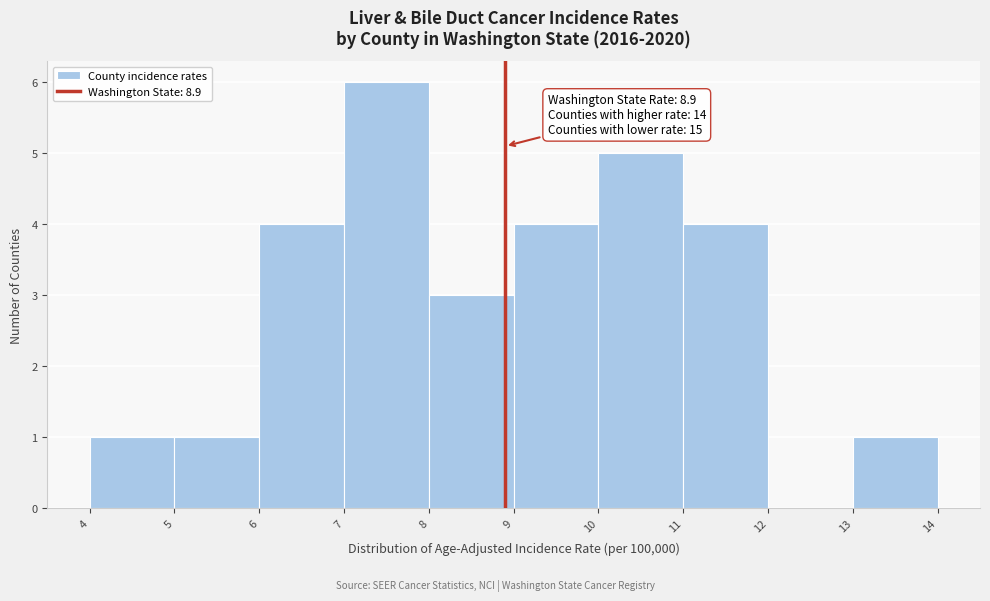

Over which range of the x-axis is the bar tallest?

7 to 8